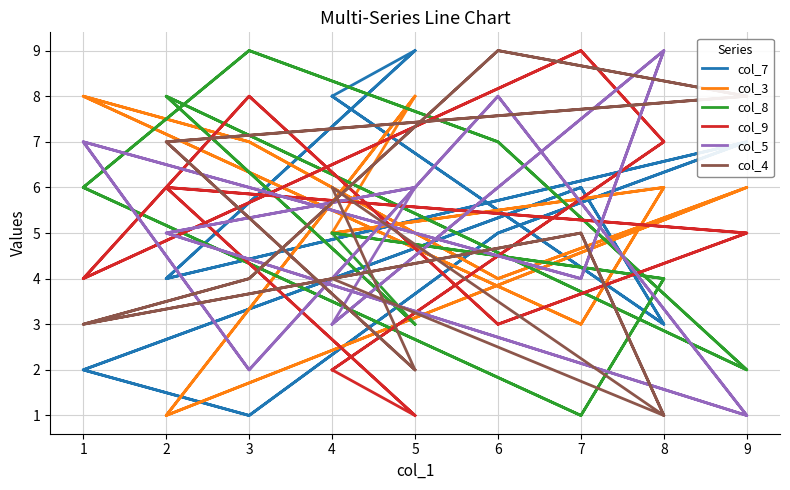

What is the maximum value shown in the chart?

9